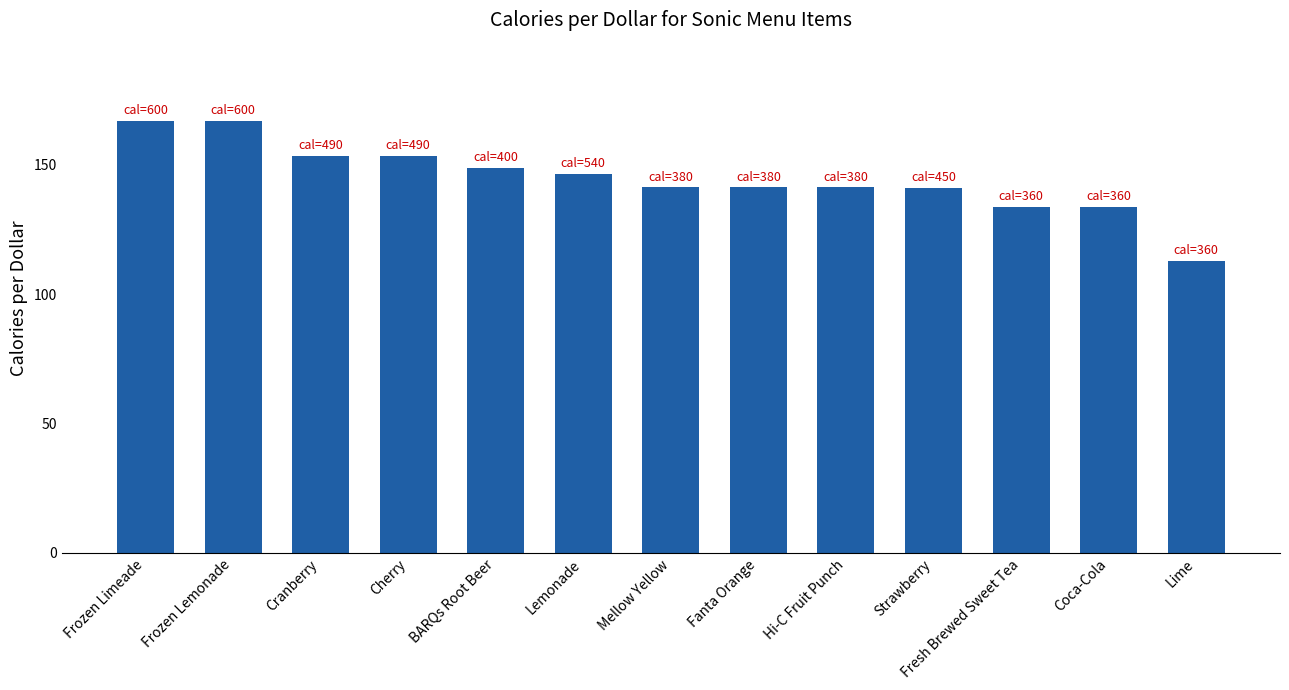

What is the value of the 9th bar from the left?

141.3